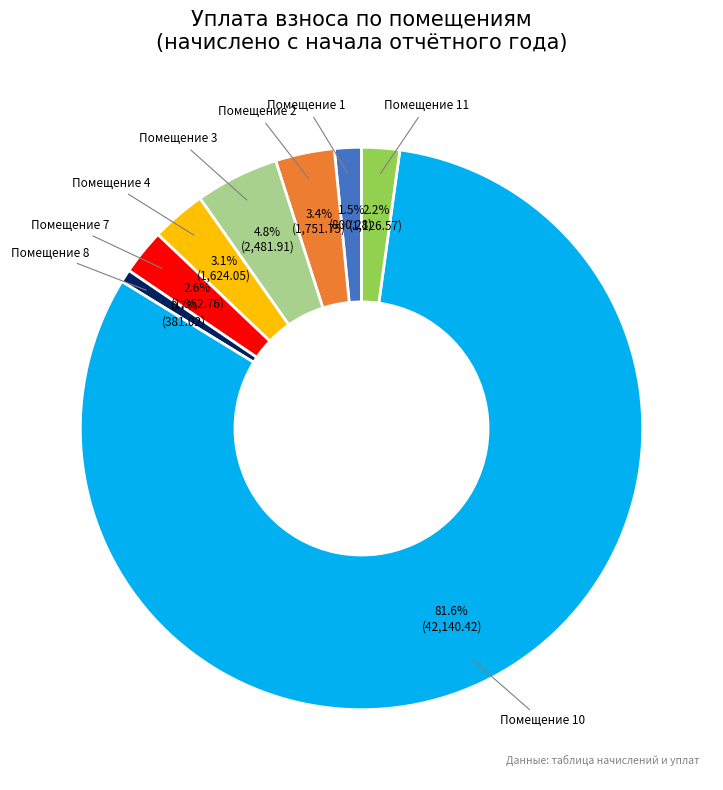

Which slice is the smallest?

Помещение 8